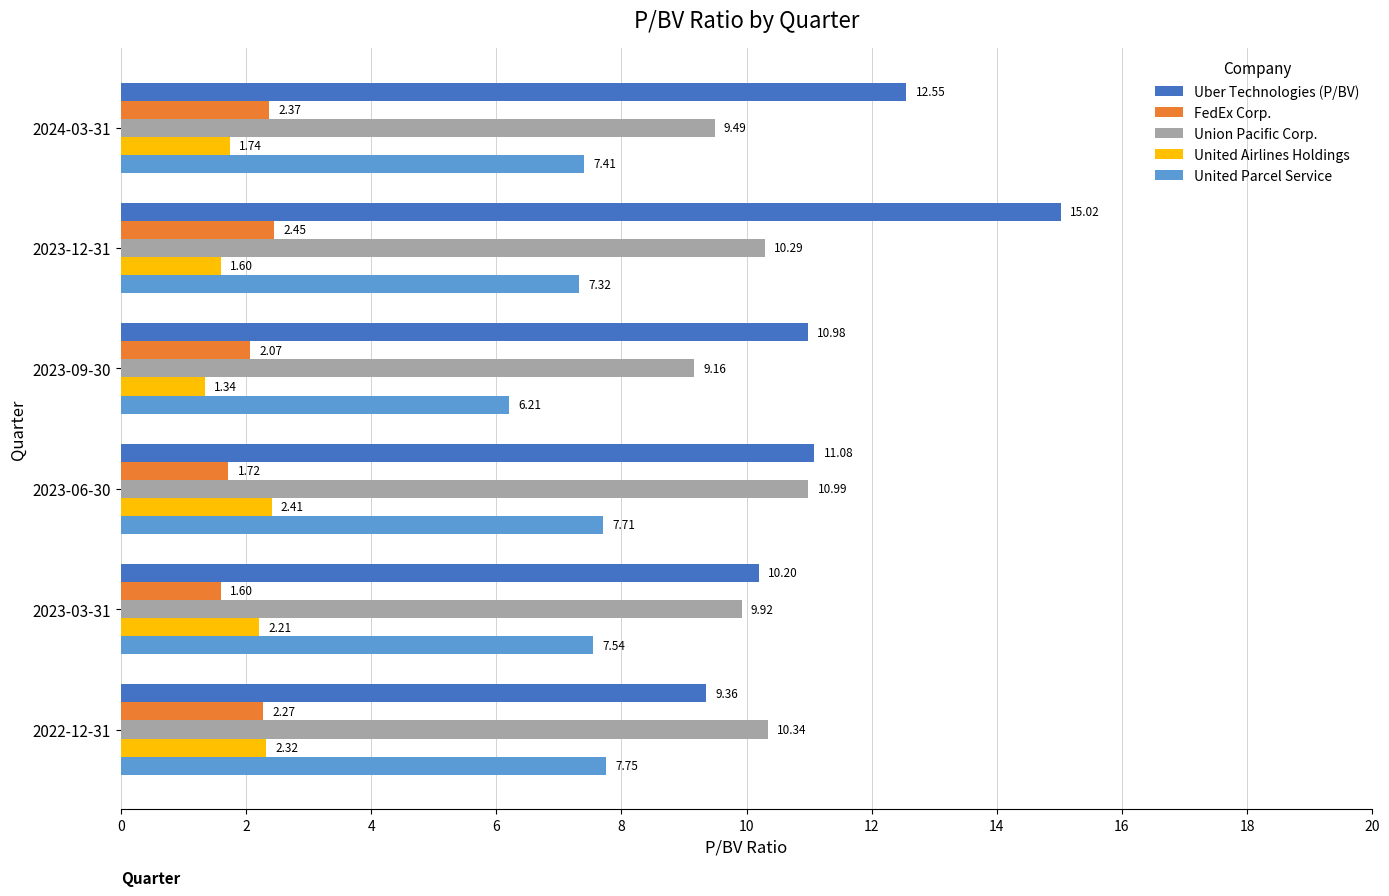

Which series has the widest spread of values?

Uber Technologies (P/BV)